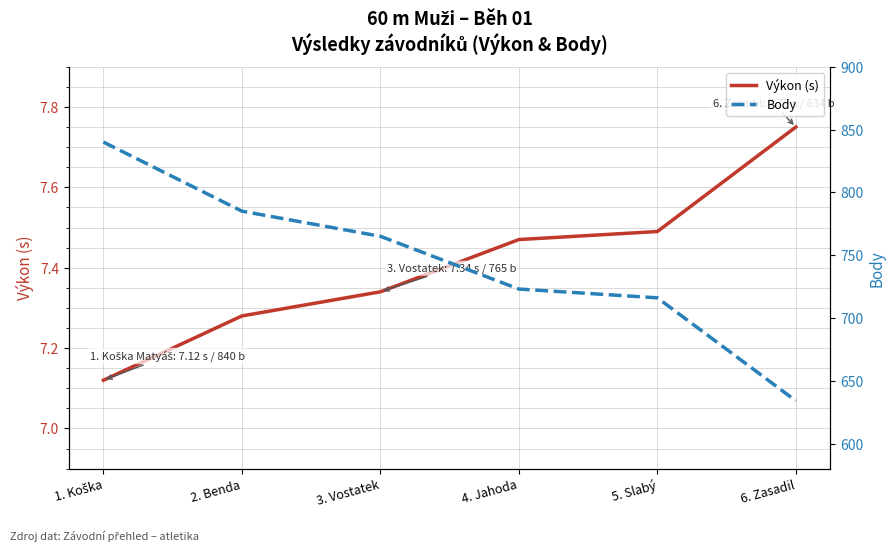

Is it true that Body equals 1234.9 at 5. Slabý?

False